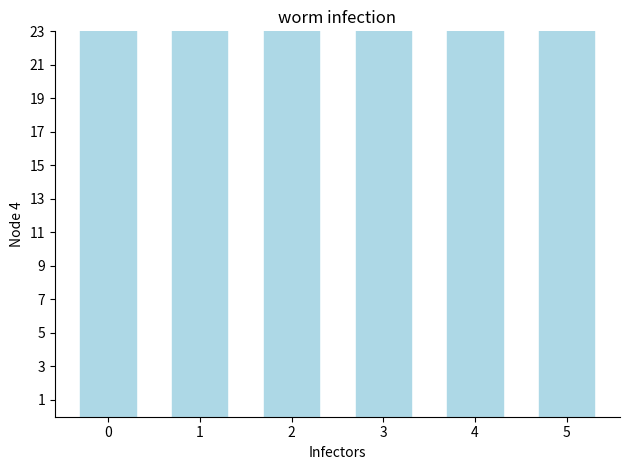

True or false: the data shows 74.0 at 5.

True